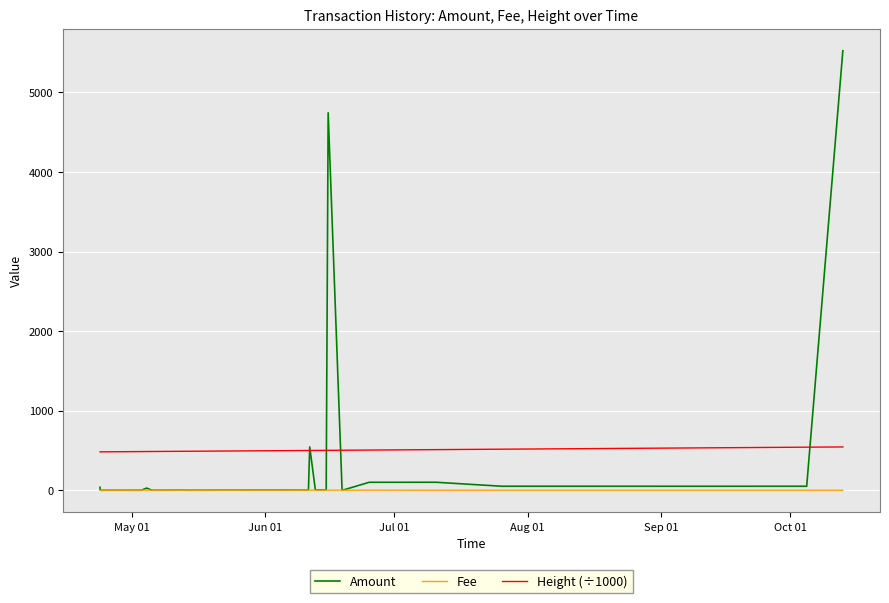

True or false: Height (÷1000) and Fee intersect in this chart.

False